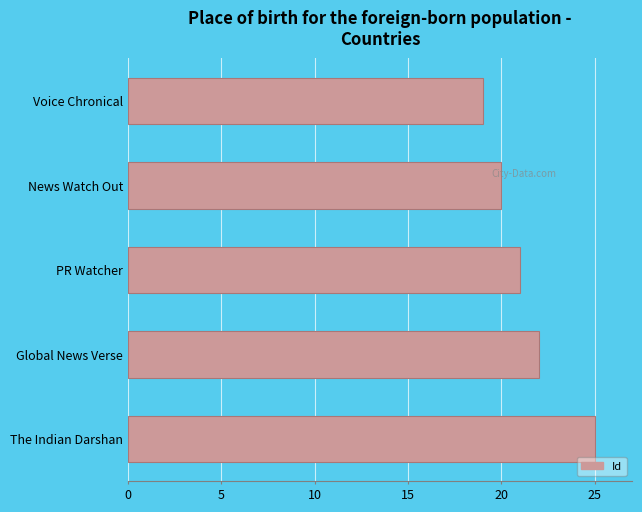

What is the smallest value displayed?

19